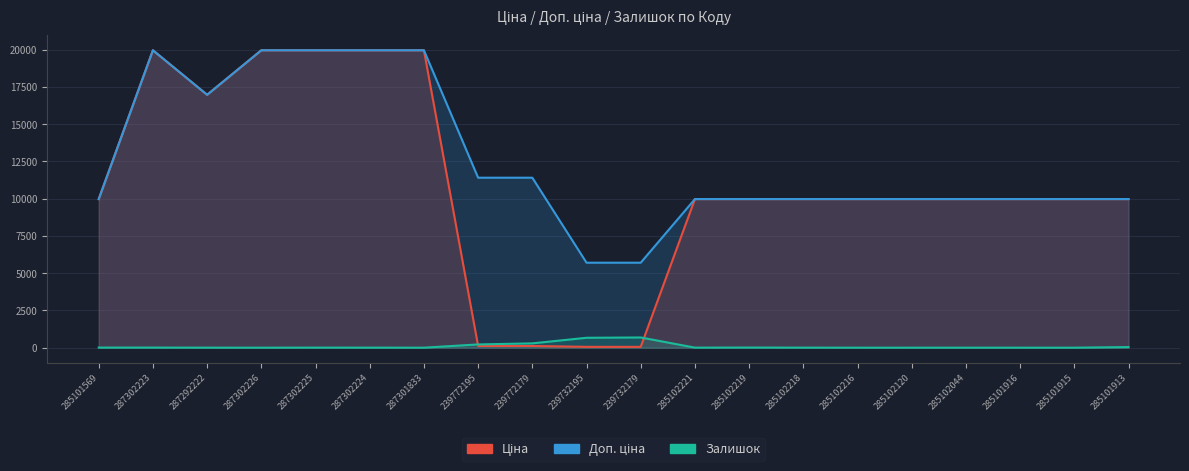

What is the difference between the maximum and second lowest values in the Залишок series?

686.0